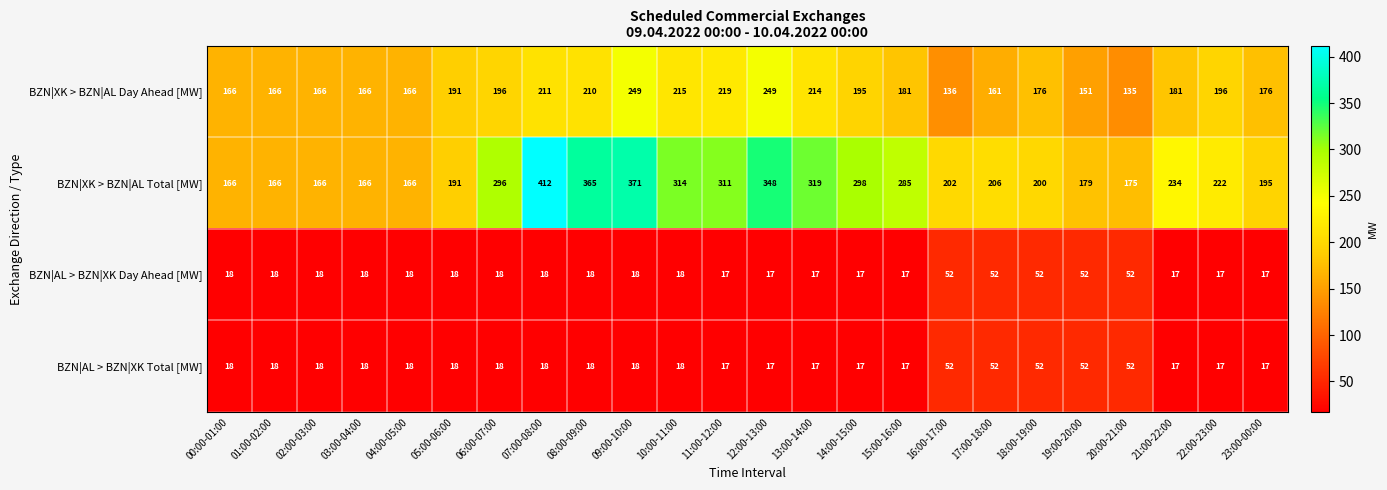

The value of BZN|AL > BZN|XK Day Ahead [MW] at 03:00-04:00 is 18. True or false?

True